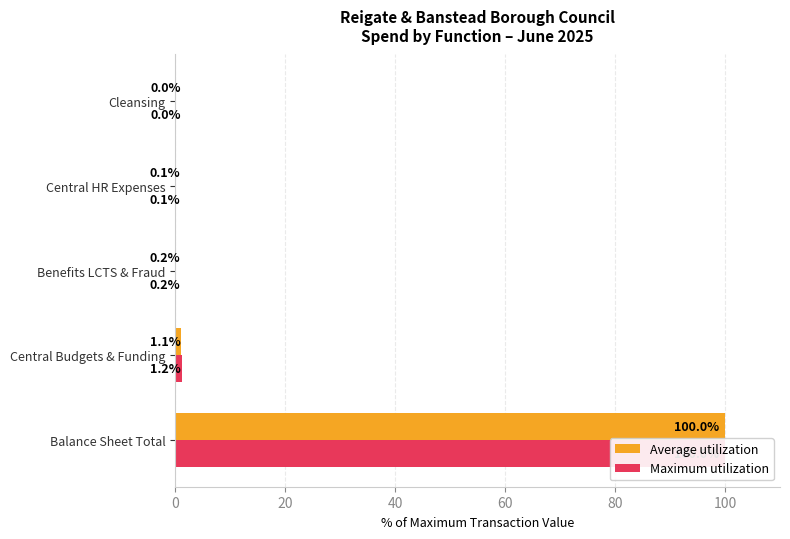

How many bars are there in total?

10